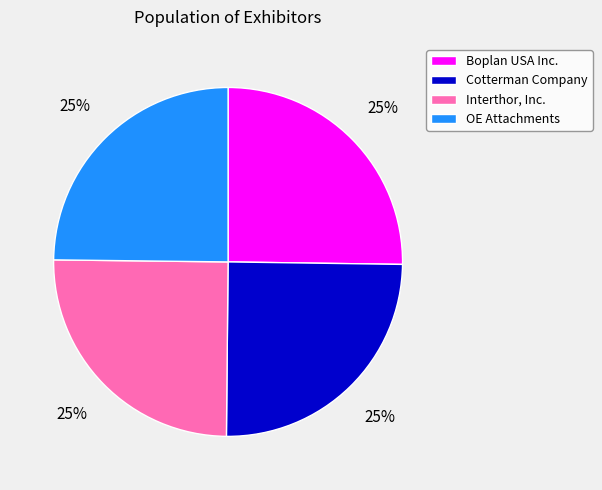

Is it true that Cotterman Company is 33% of the pie?

False